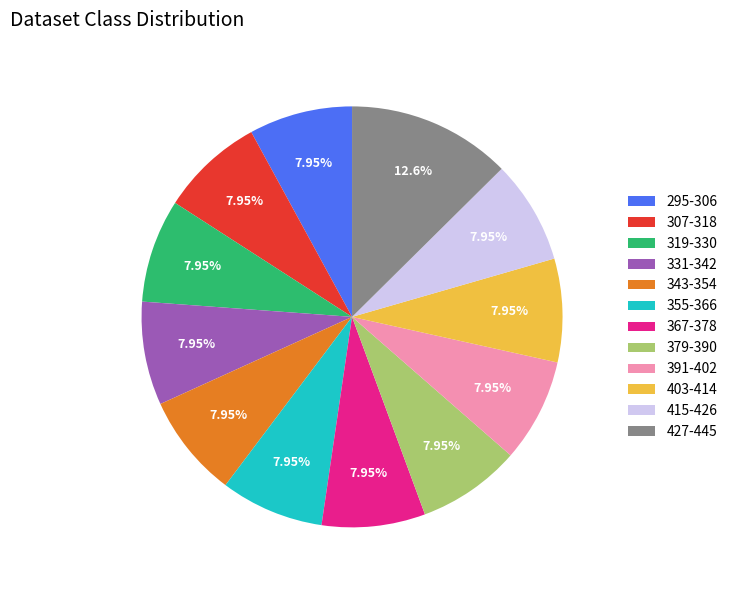

Is 415-426 the majority of the pie?

No